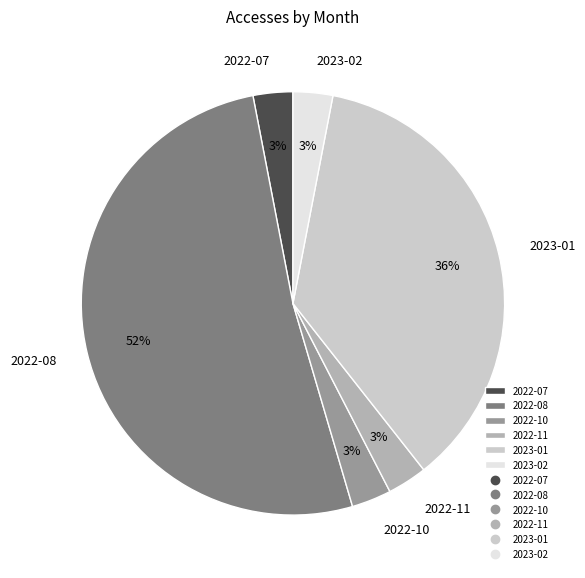

How many segments does this pie chart have?

6